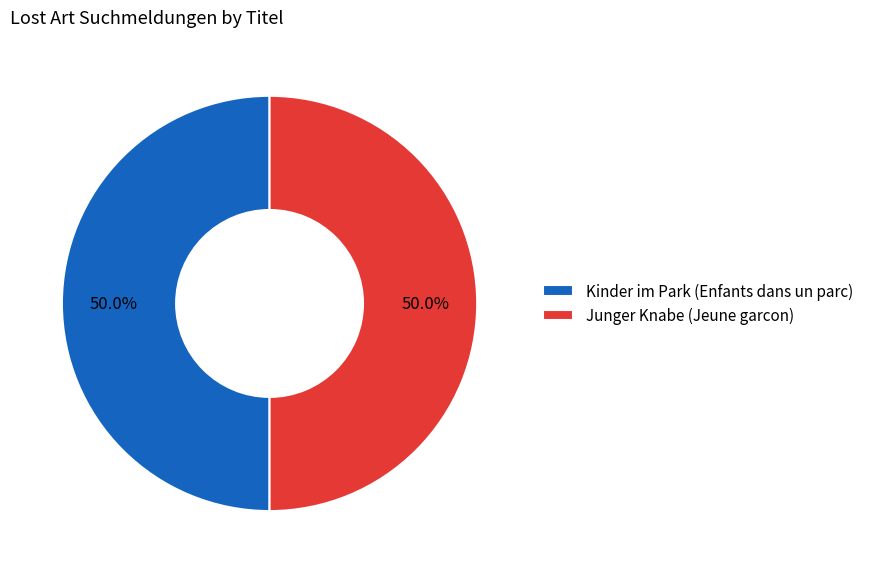

True or false: Kinder im Park (Enfants dans un parc) accounts for 38% of the total.

False